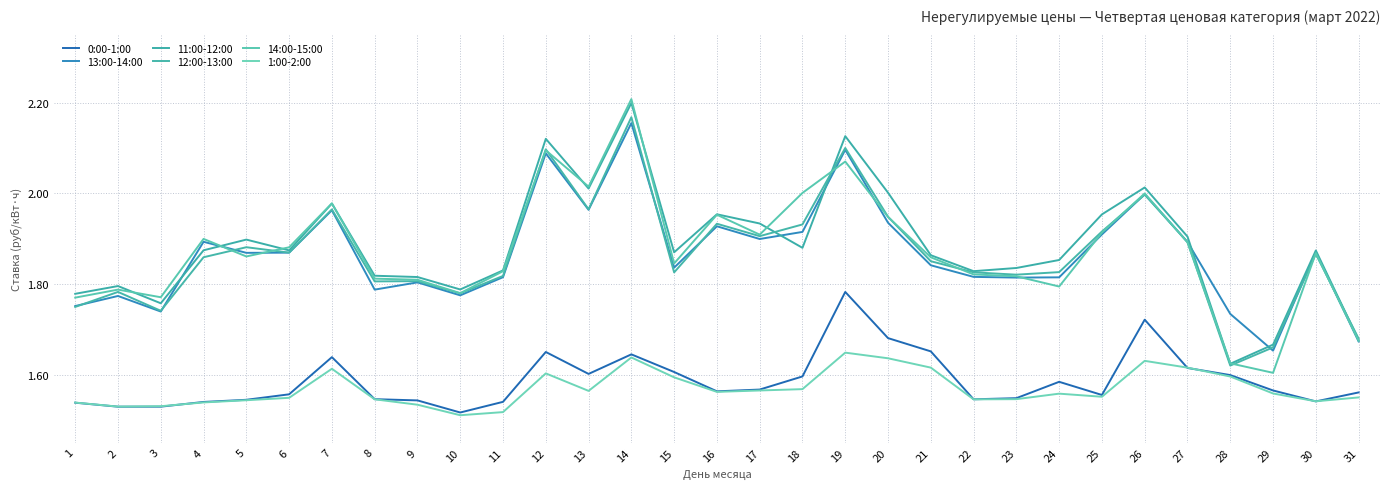

The value of 14:00-15:00 at 31 is 3.0. True or false?

False